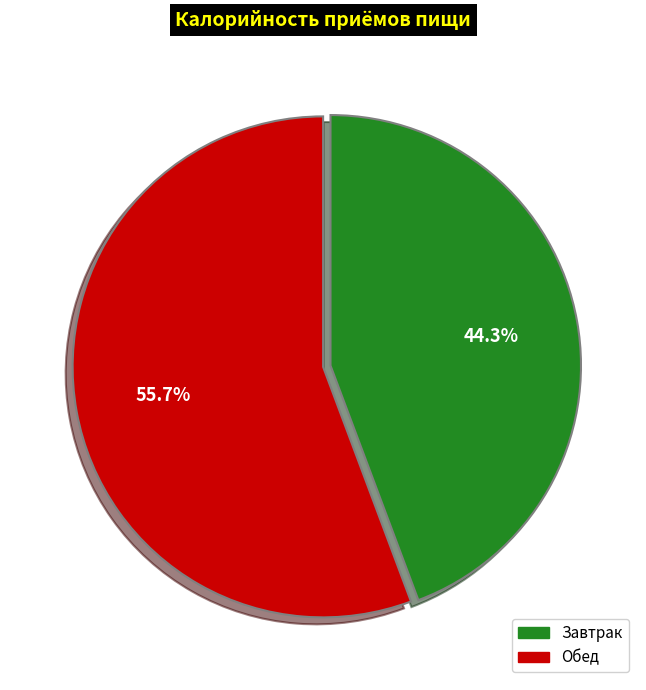

What percentage is the Завтрак slice, to the nearest percent?

44%